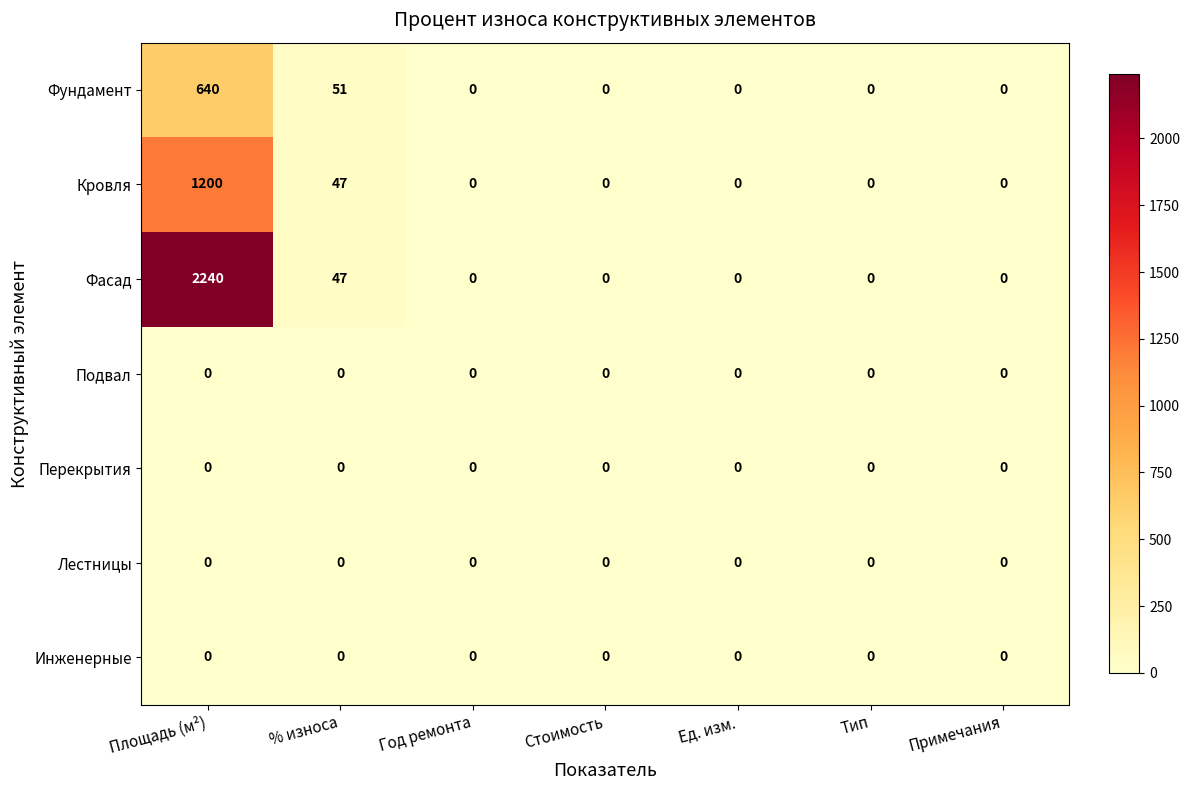

What is the maximum value shown in the chart?

2240